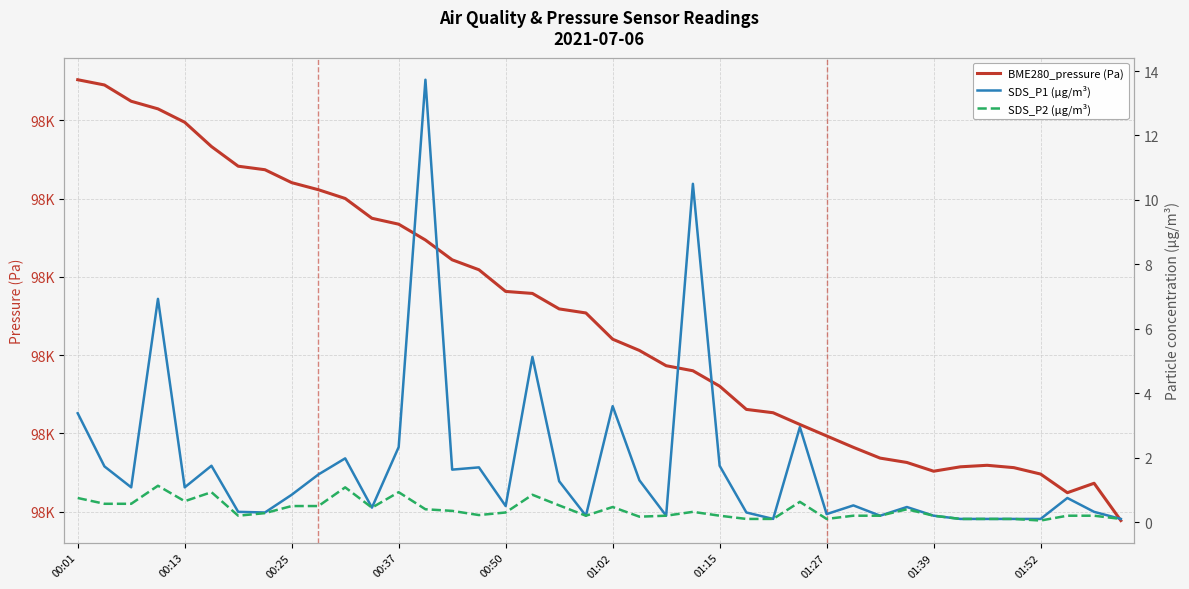

Which series has the largest range (max minus min)?

BME280_pressure (Pa)